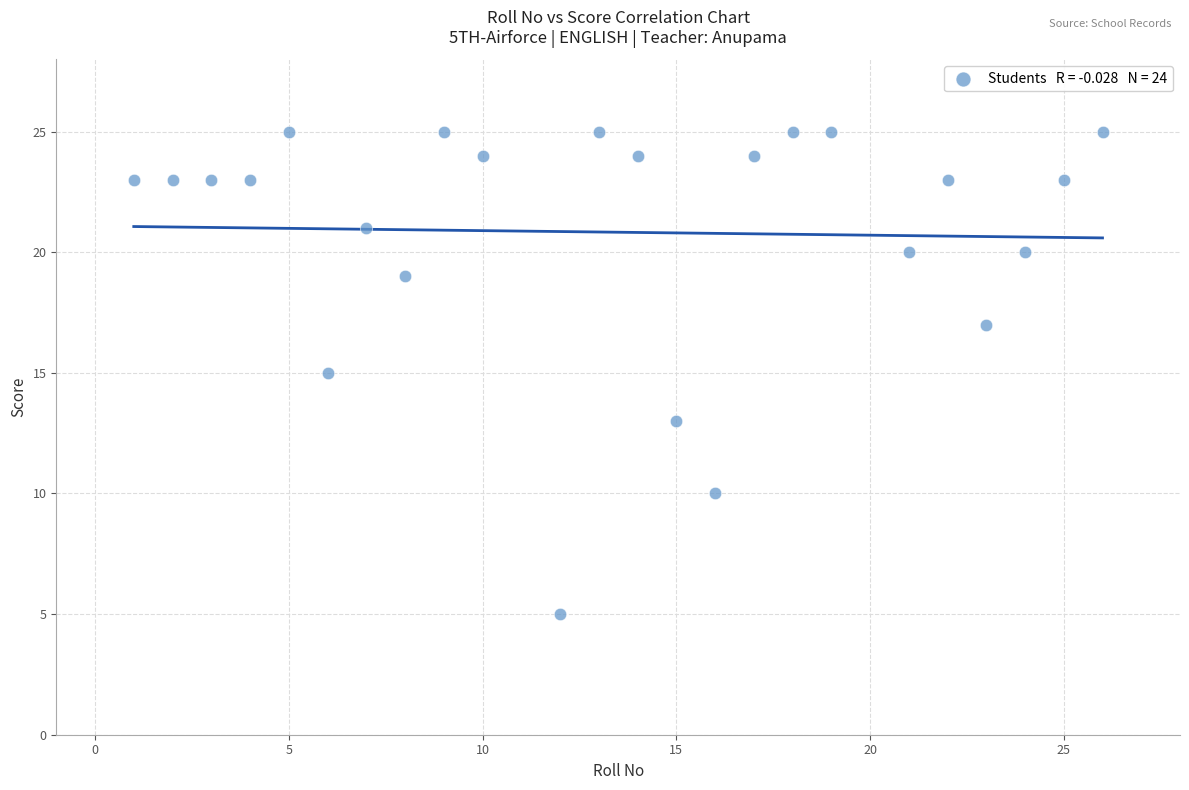

What is the range of X values (max minus min)?

25